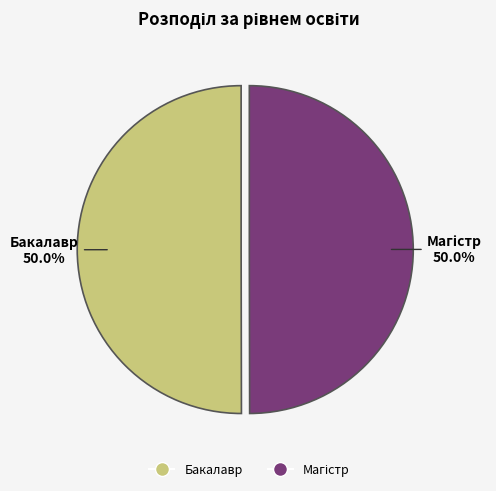

What percentage is NOT represented by Бакалавр?

50.0%